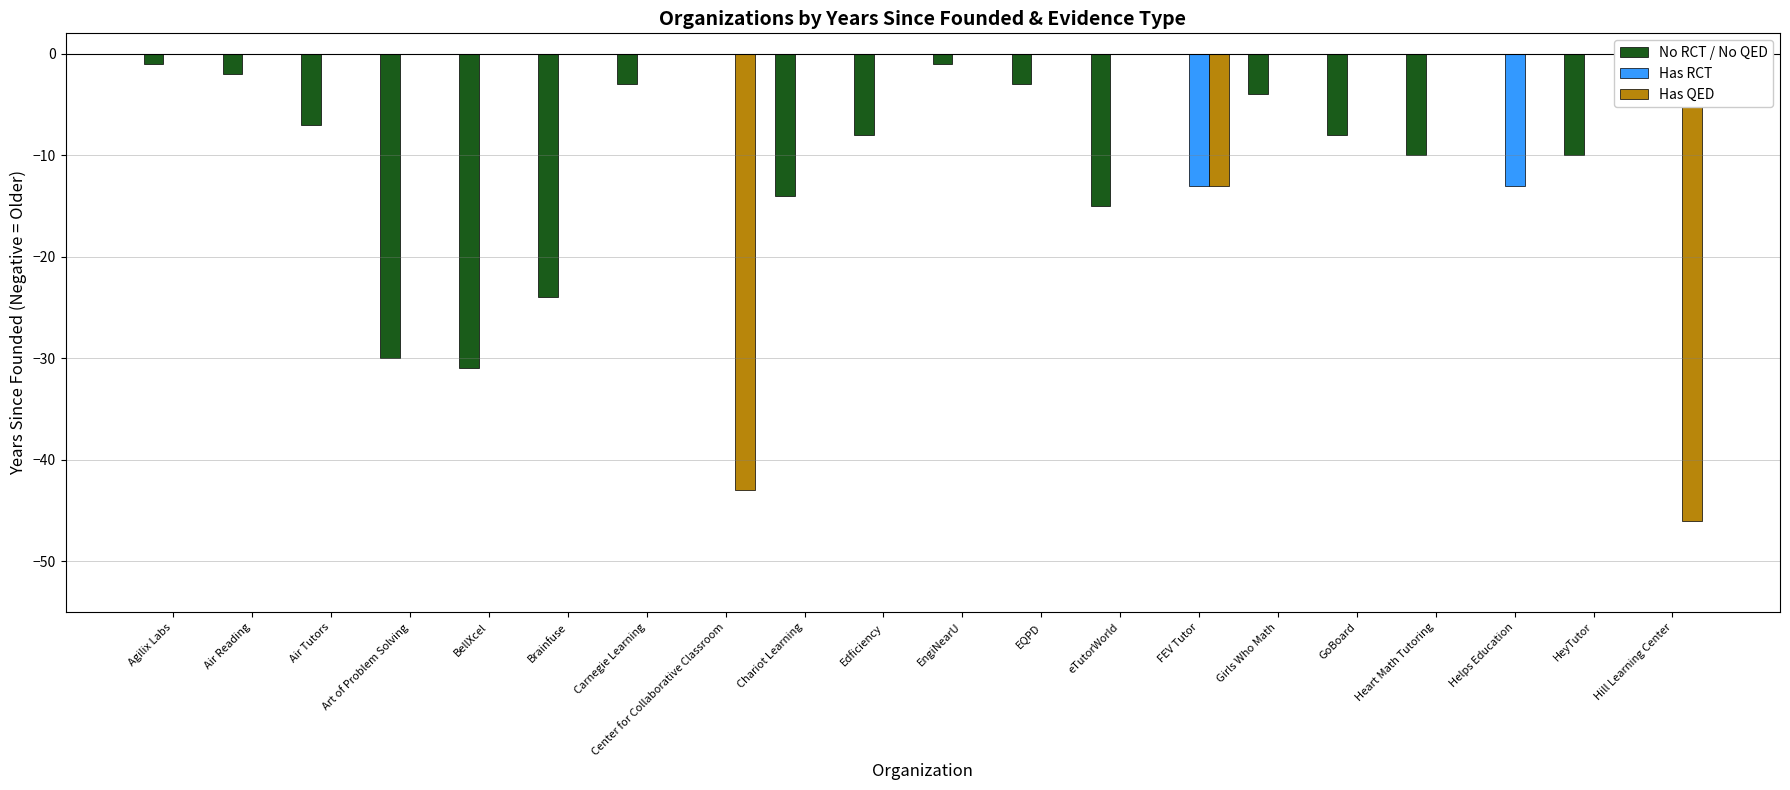

Which category has the lowest value across all series?

Hill Learning Center